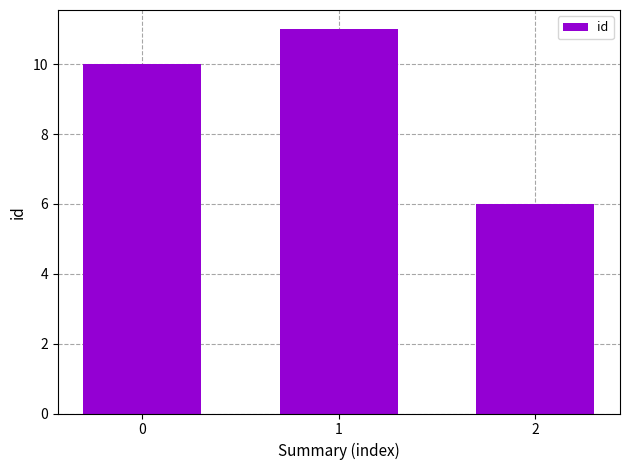

How many data points does each series have?

3